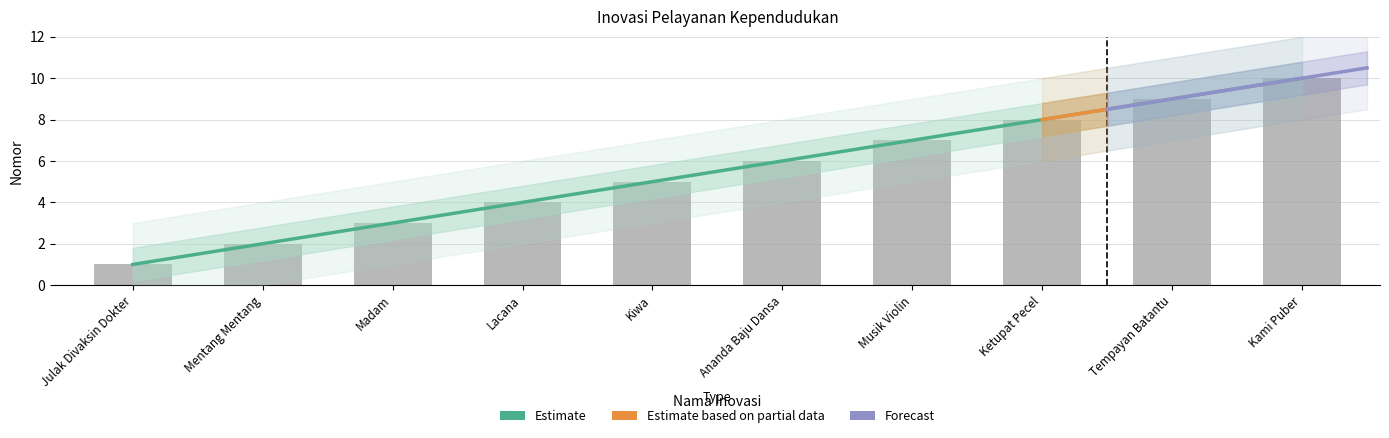

Which has a higher value, Kiwa or Julak Divaksin Dokter?

Kiwa